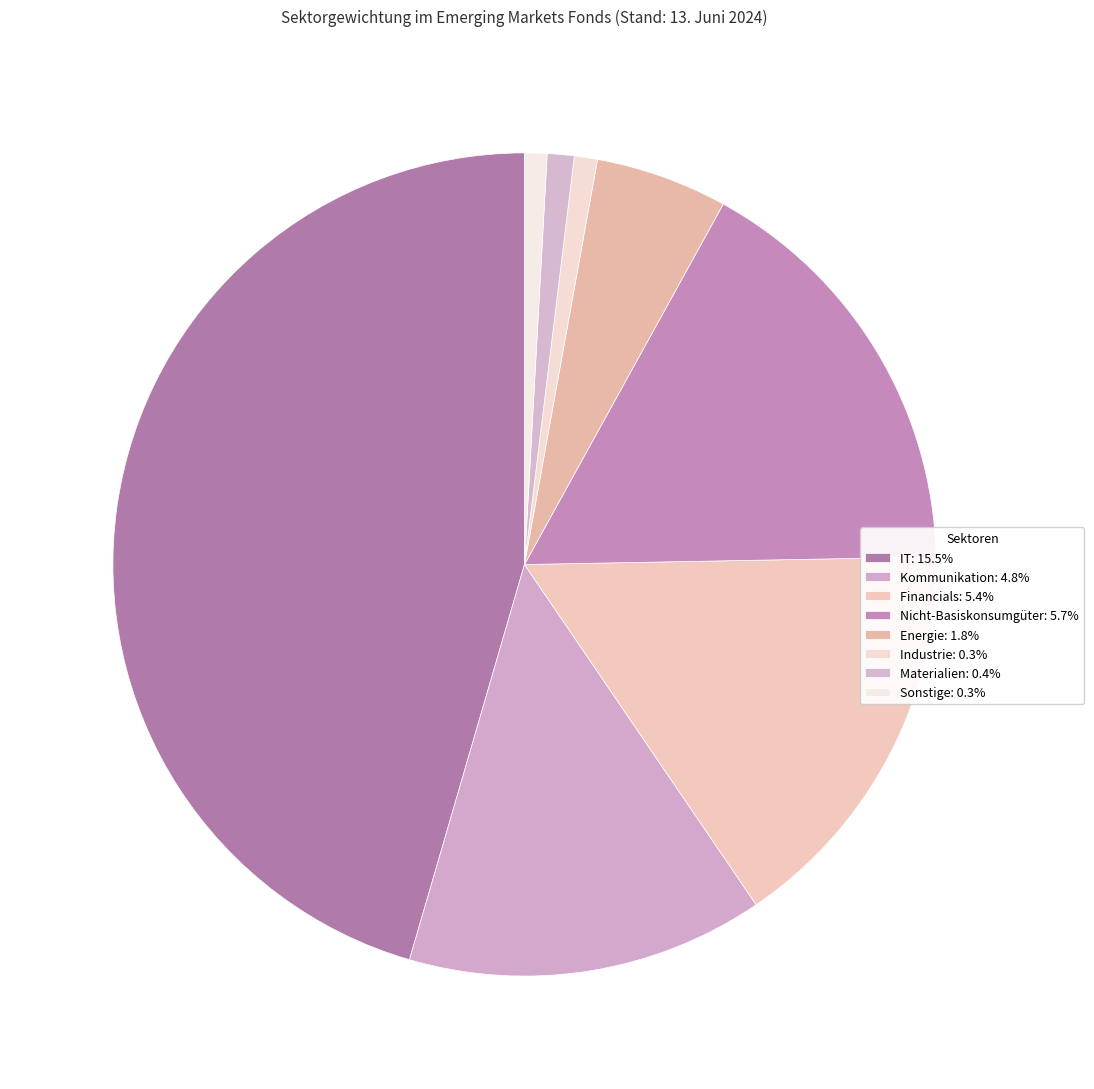

To the nearest percent, what is the average slice percentage?

12%